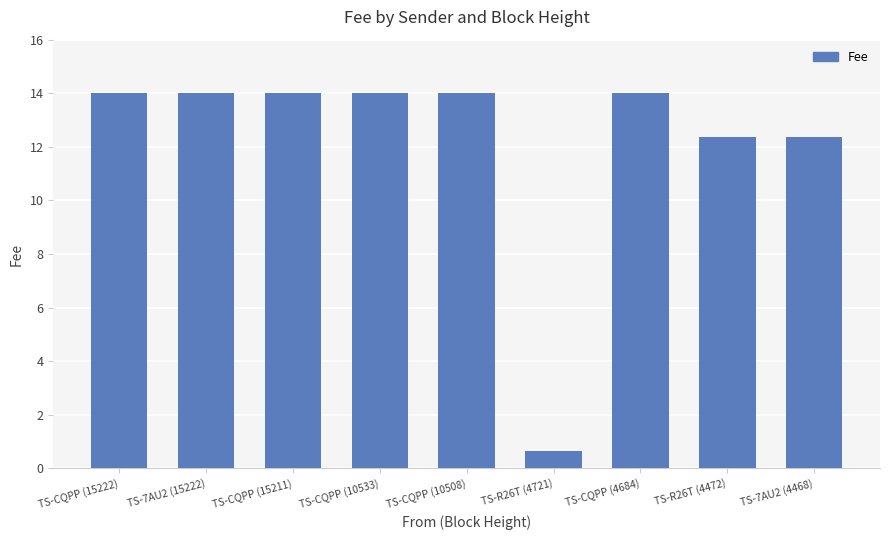

Reading left to right, transcribe all the data shown in this chart.

TS-CQPP (15222)=14.0	TS-7AU2 (15222)=14.0	TS-CQPP (15211)=14.0	TS-CQPP (10533)=14.0	TS-CQPP (10508)=14.0	TS-R26T (4721)=0.6	TS-CQPP (4684)=14.0	TS-R26T (4472)=12.4	TS-7AU2 (4468)=12.4